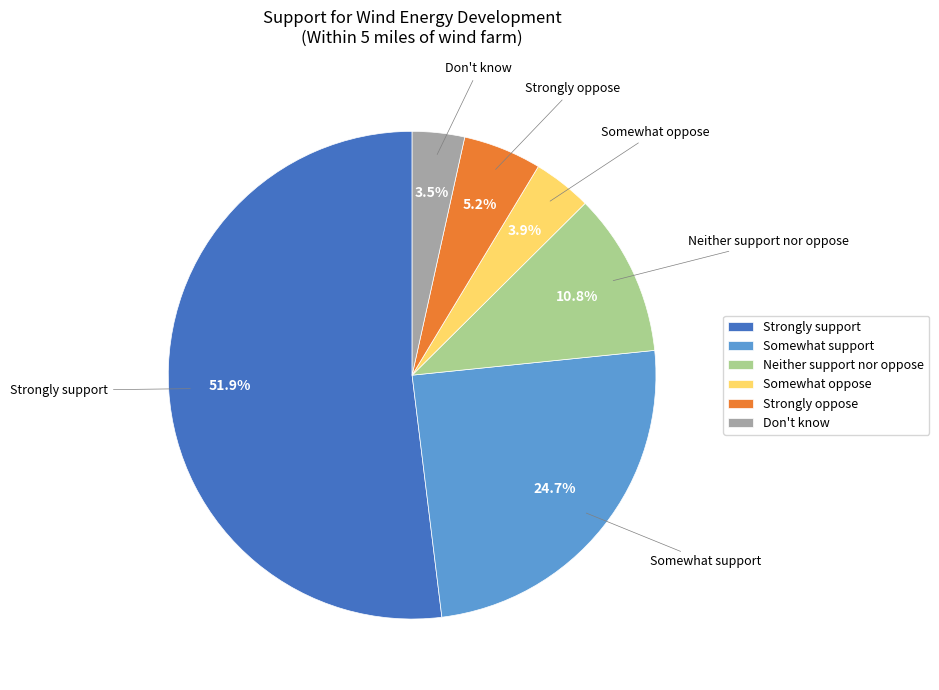

Count the number of slices in the pie.

6